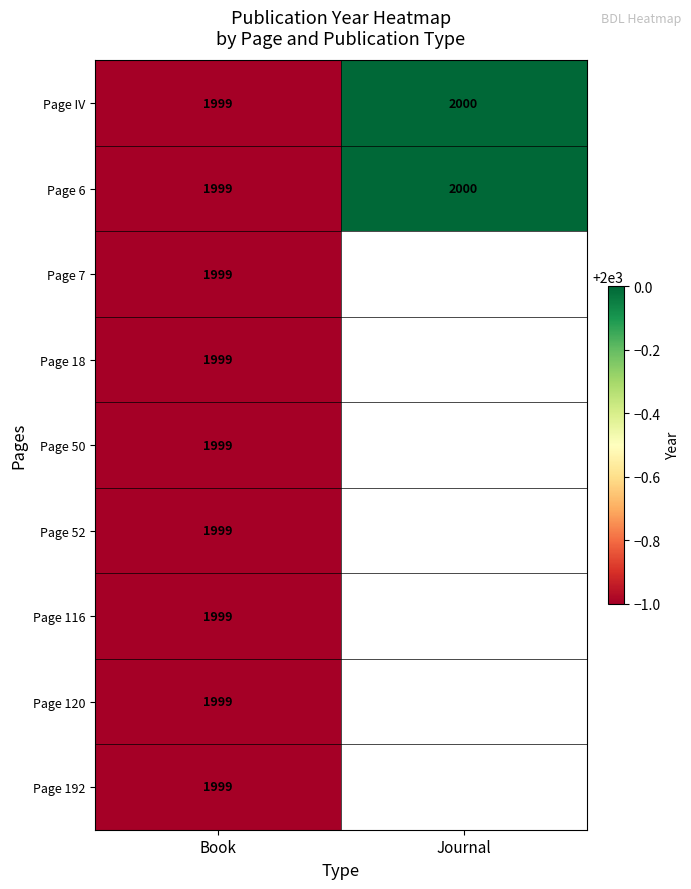

The value of Page 192 at Book is 2867. True or false?

False